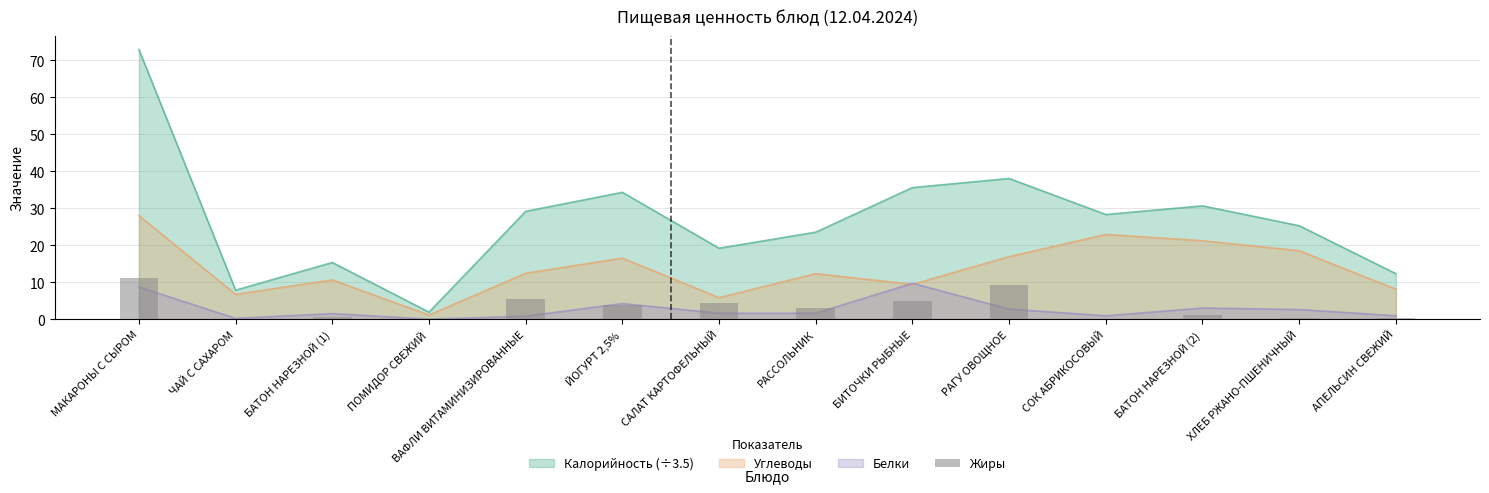

Reading right to left, extract all data points from this chart.

0.2	0.4	1.1	0.0	9.1	5.0	3.0	4.3	3.8	5.4	0.1	0.5	0.0	11.1